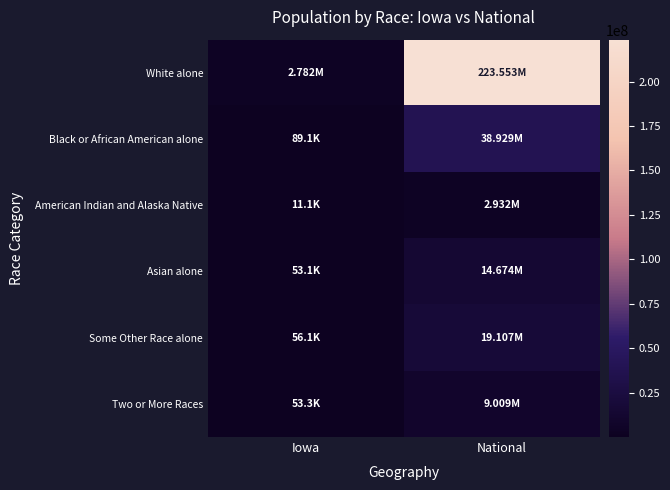

What is the total value across all series at National?

308205525